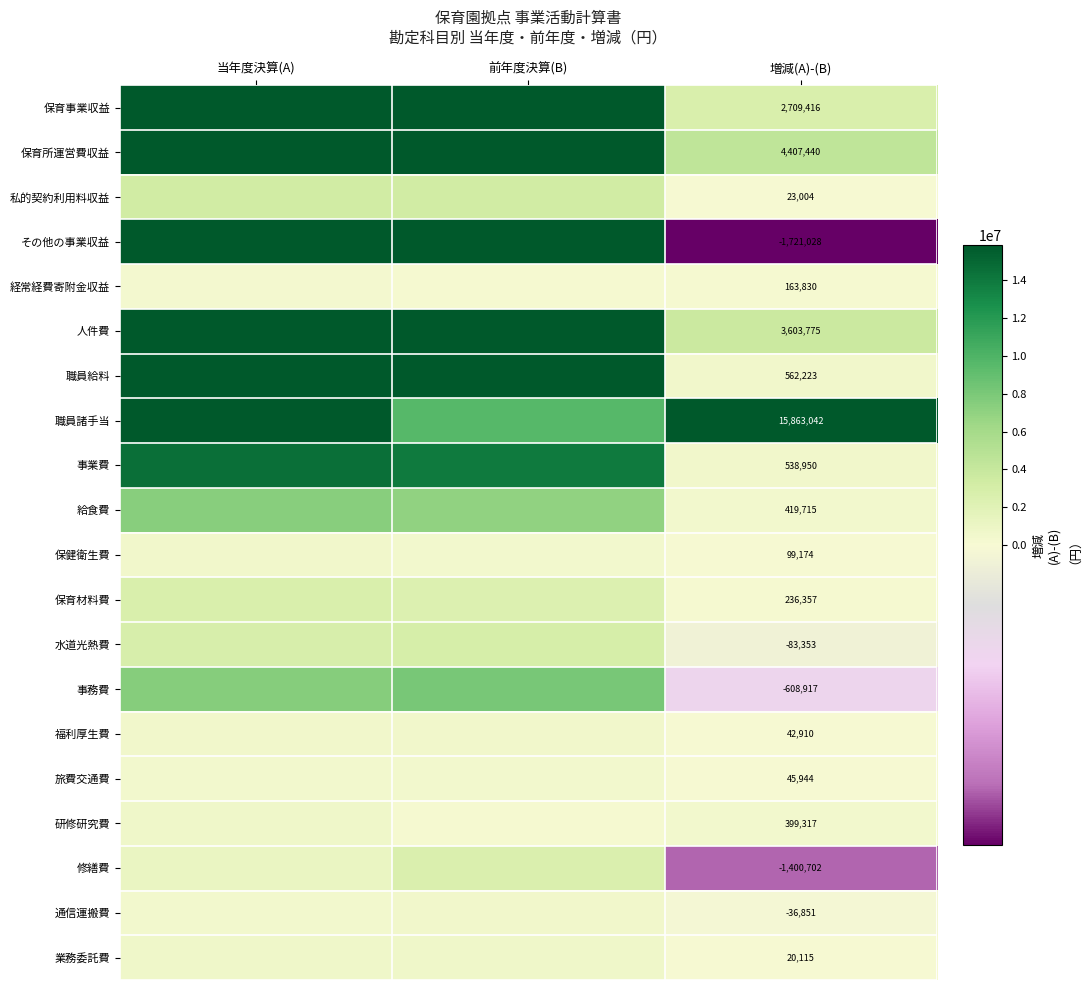

At which category is the sum across all series the highest?

当年度決算(A)